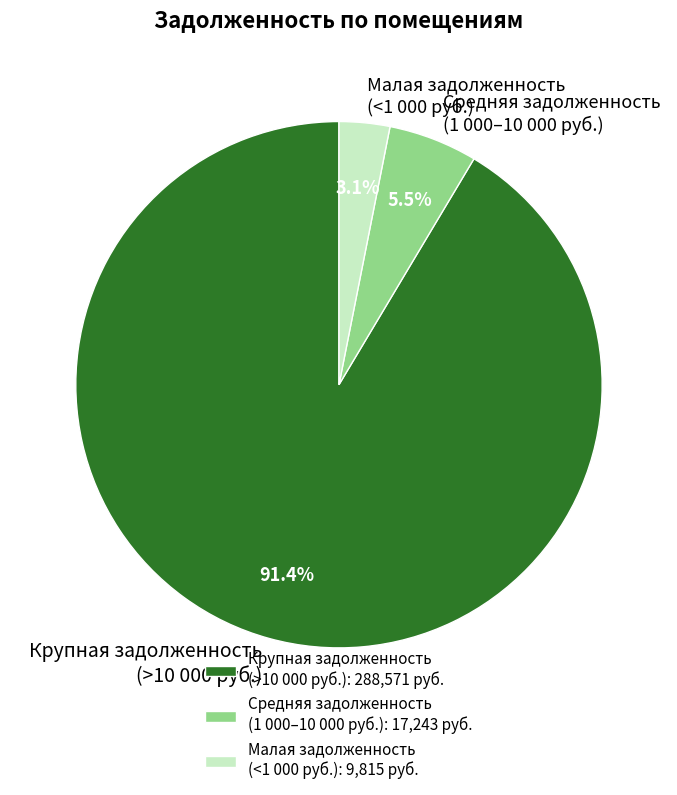

How many segments does this pie chart have?

3